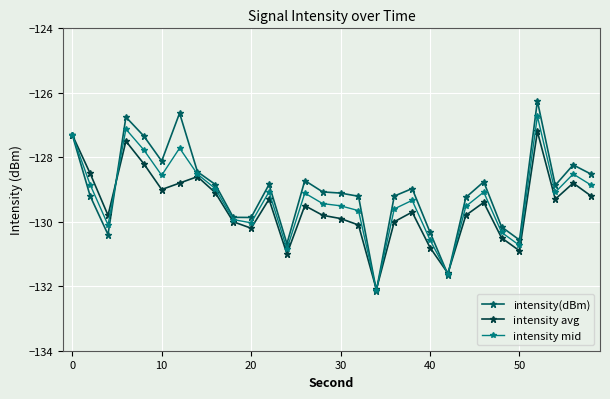

True or false: intensity avg has more than 1 interior local peaks.

True